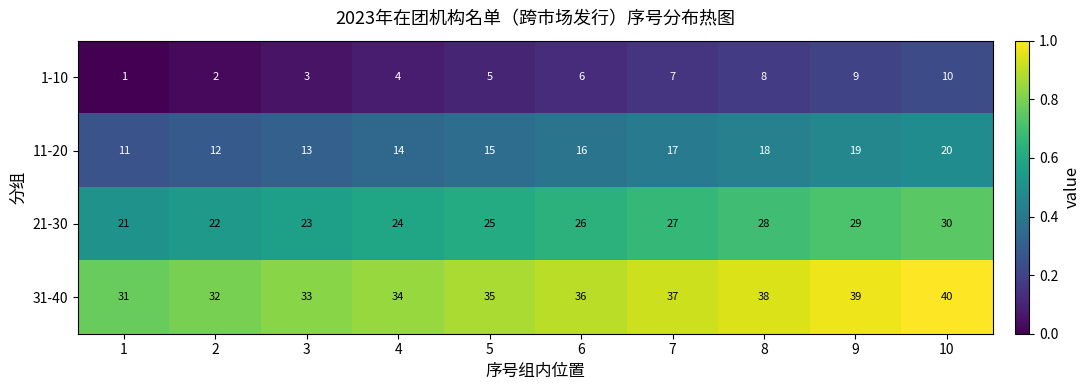

The value of 21-30 at 3 is 35. True or false?

False